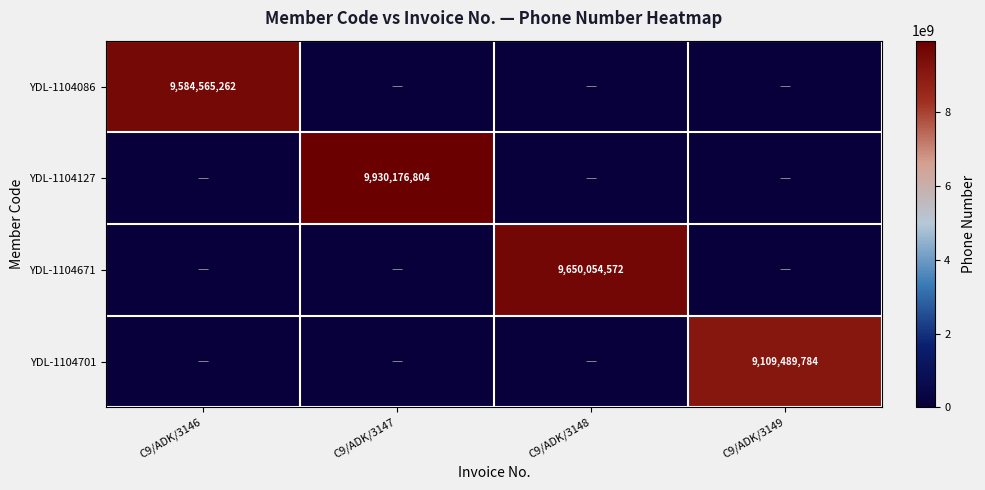

At how many categories does at least one series exceed 901902506?

4